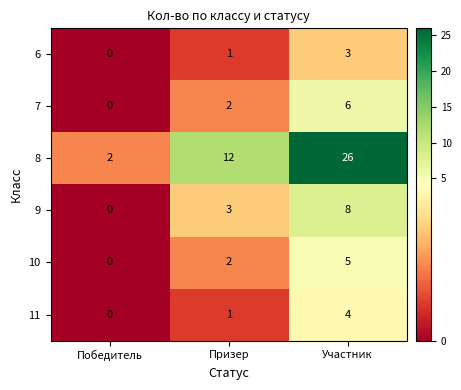

What is the sum of all 8 values?

40